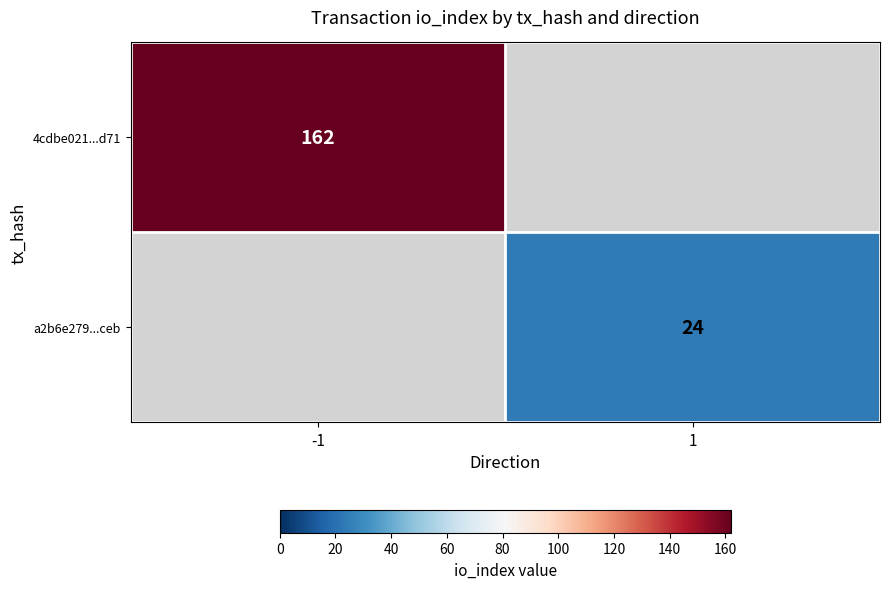

Which label corresponds to the smallest value in the chart?

1